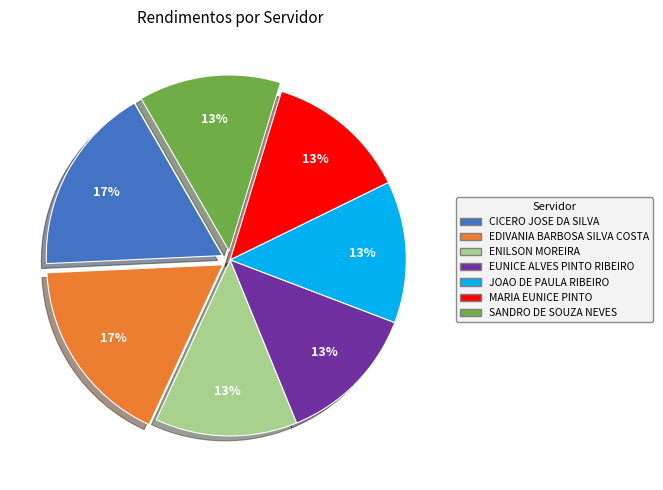

Is it true that ENILSON MOREIRA is 22% of the pie?

False